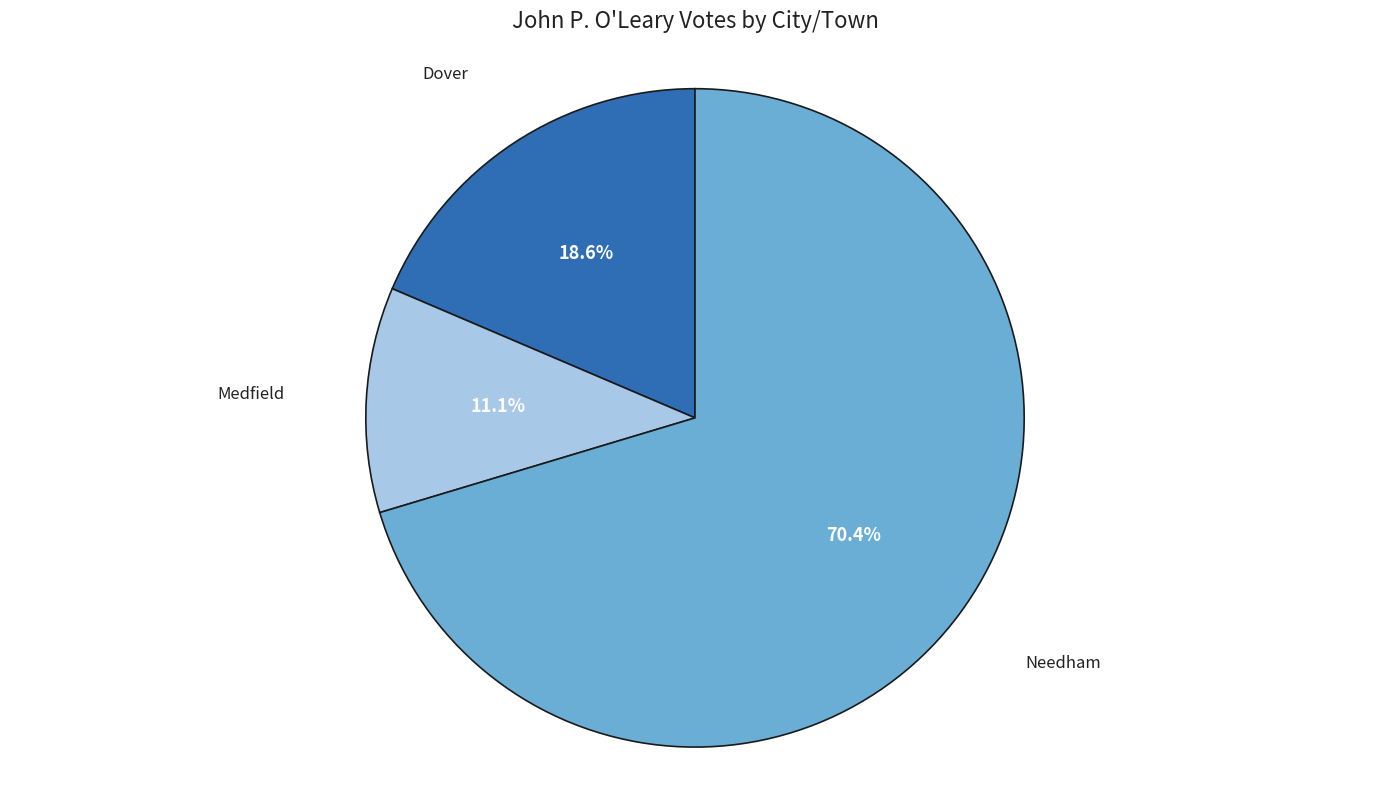

What is the largest slice in the pie chart?

Needham